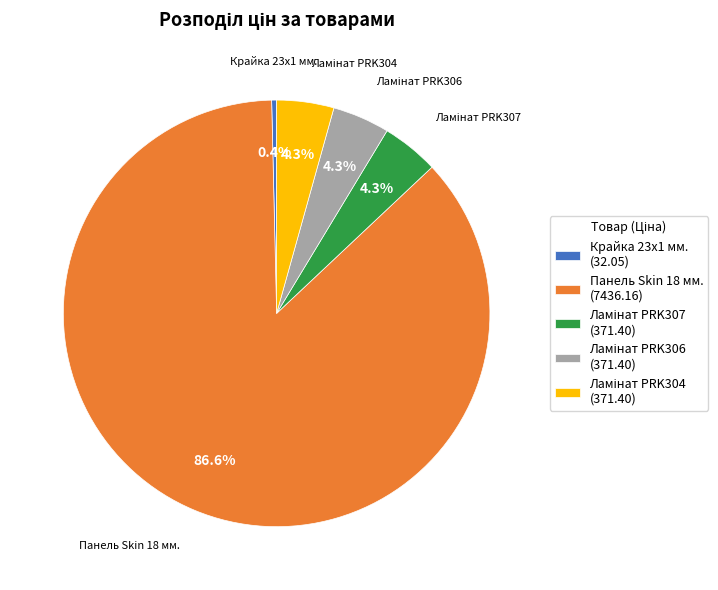

Which slice is the smallest?

Крайка 23x1 мм.